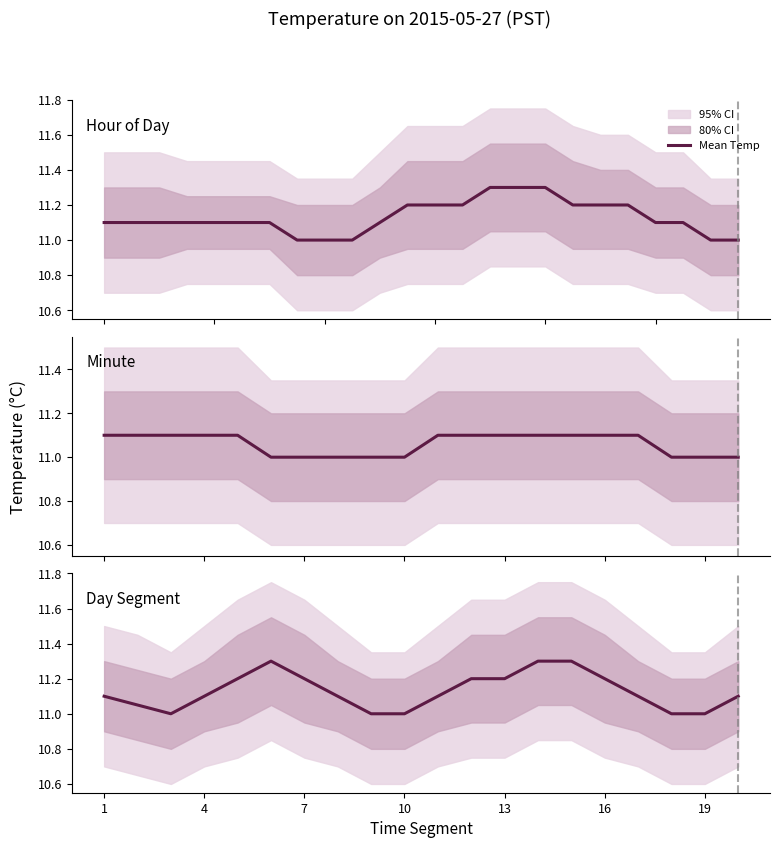

What is the difference between the values at 19 and 8?

0.1